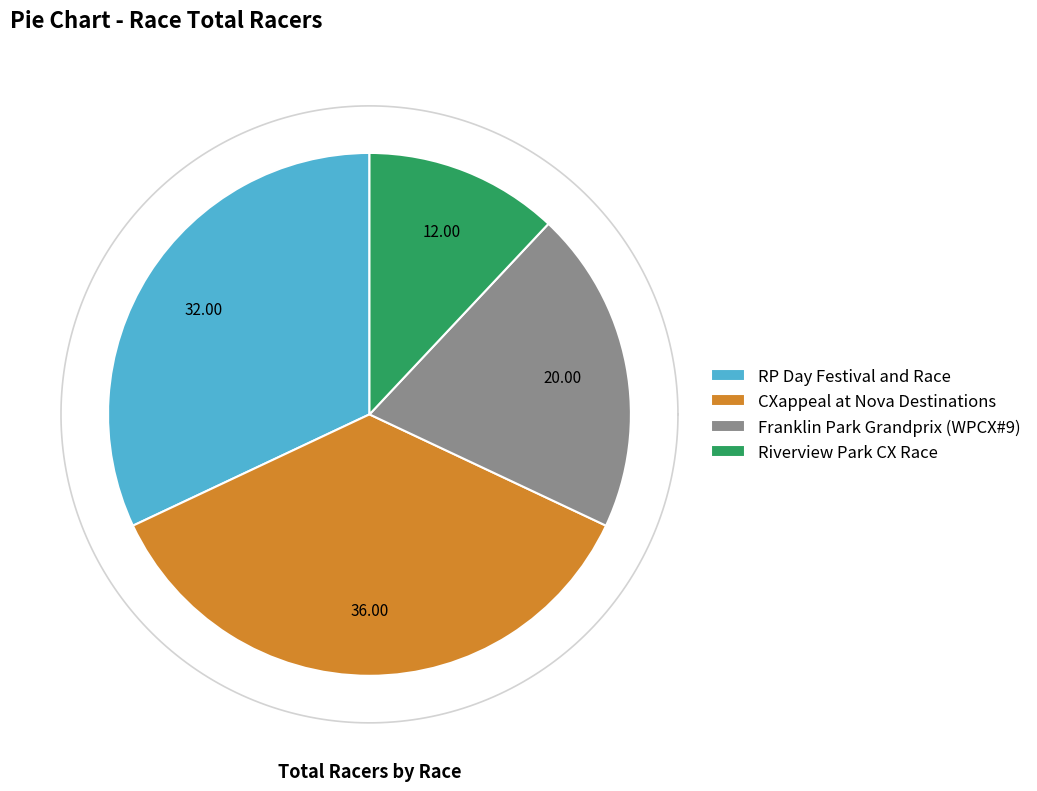

What percentage is NOT represented by RP Day Festival and Race?

68.0%